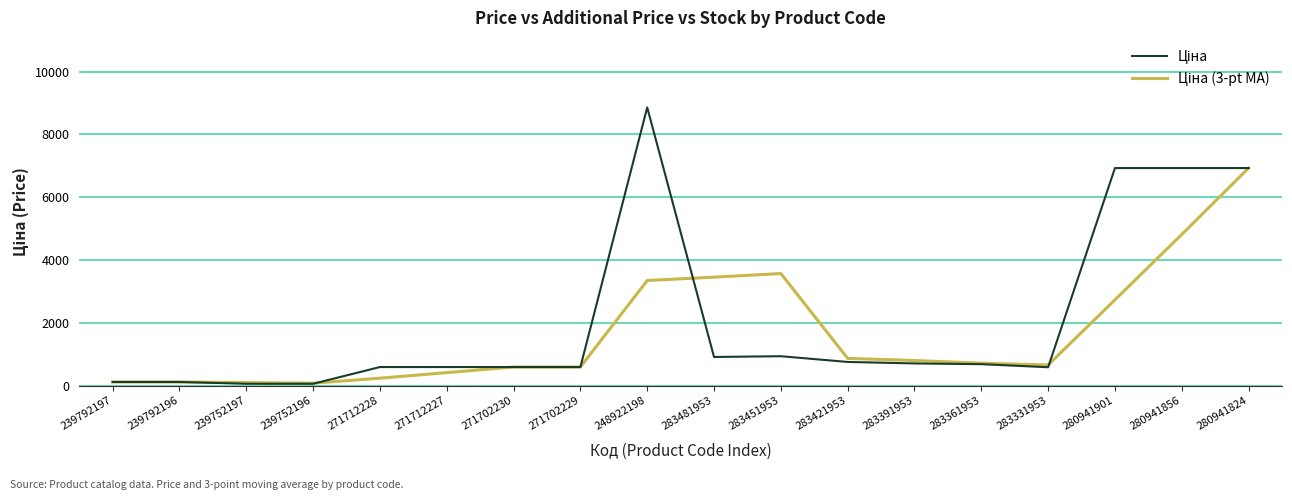

What is the difference between the highest and lowest values at 280941901?

4195.3